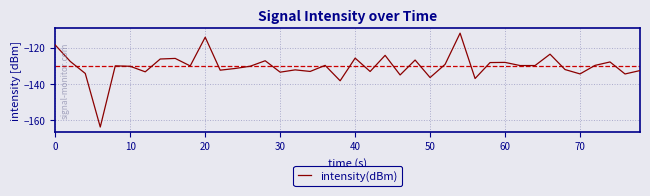

What is the difference between the maximum and minimum values?

52.0